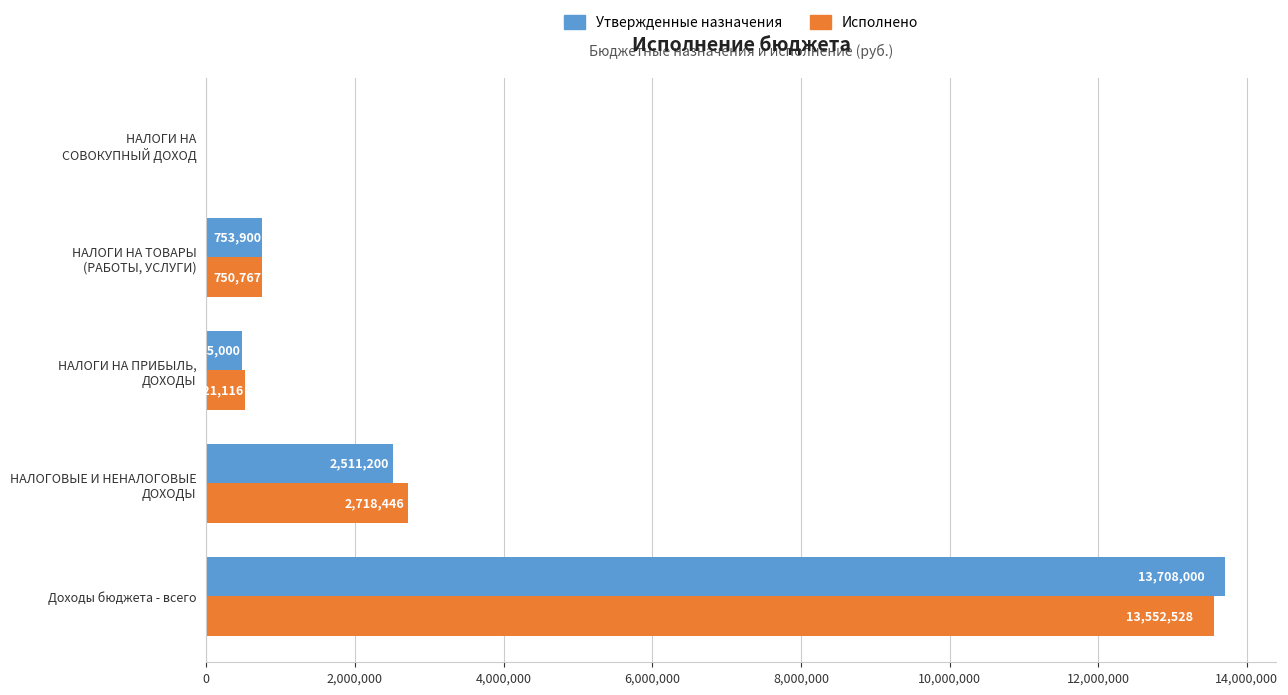

The value of Исполнено at Доходы бюджета - всего is 21165052.0. True or false?

False